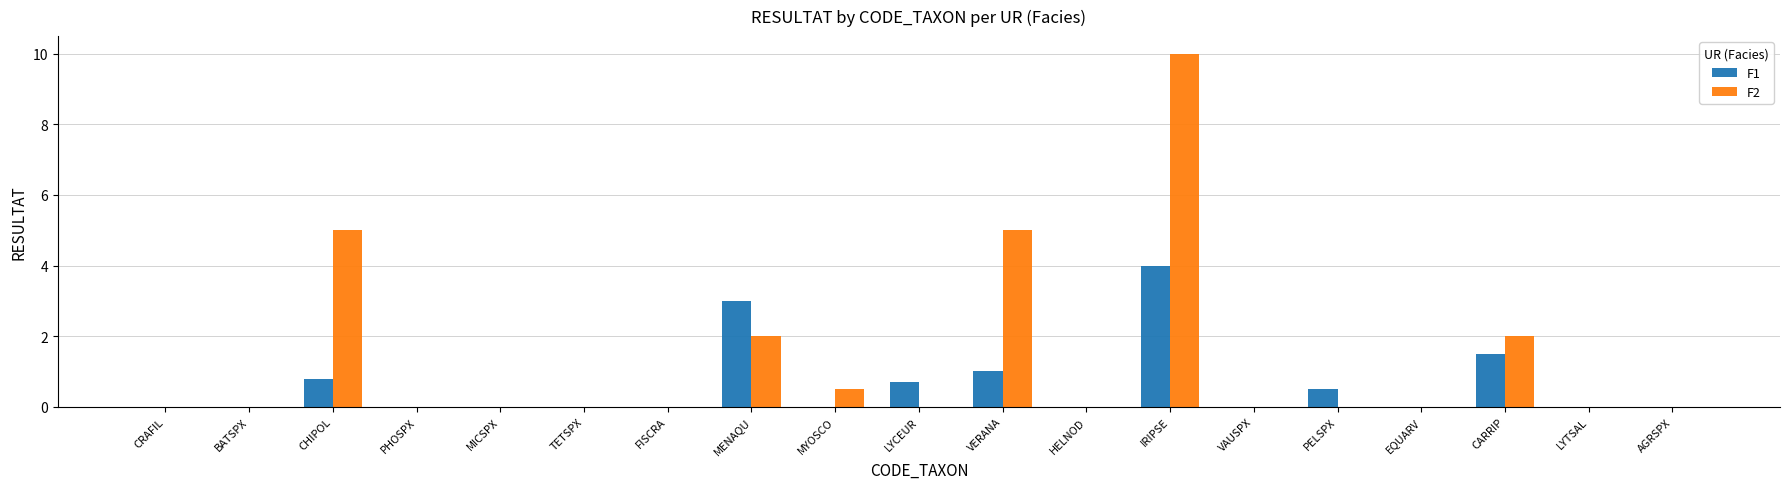

The value of F1 at HELNOD is 0.0. True or false?

True